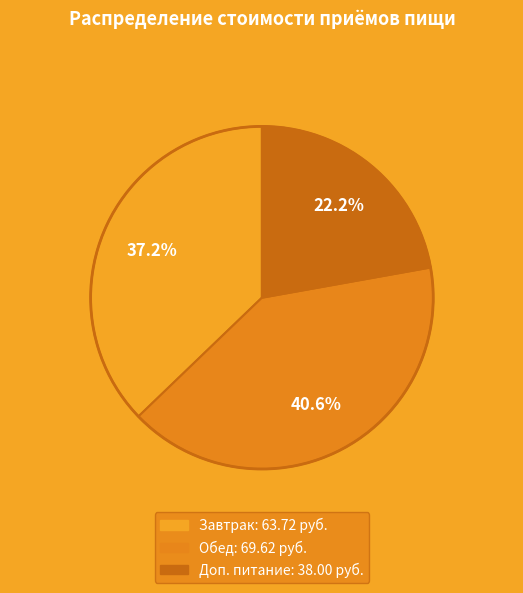

To the nearest percent, what portion does Завтрак represent?

37%